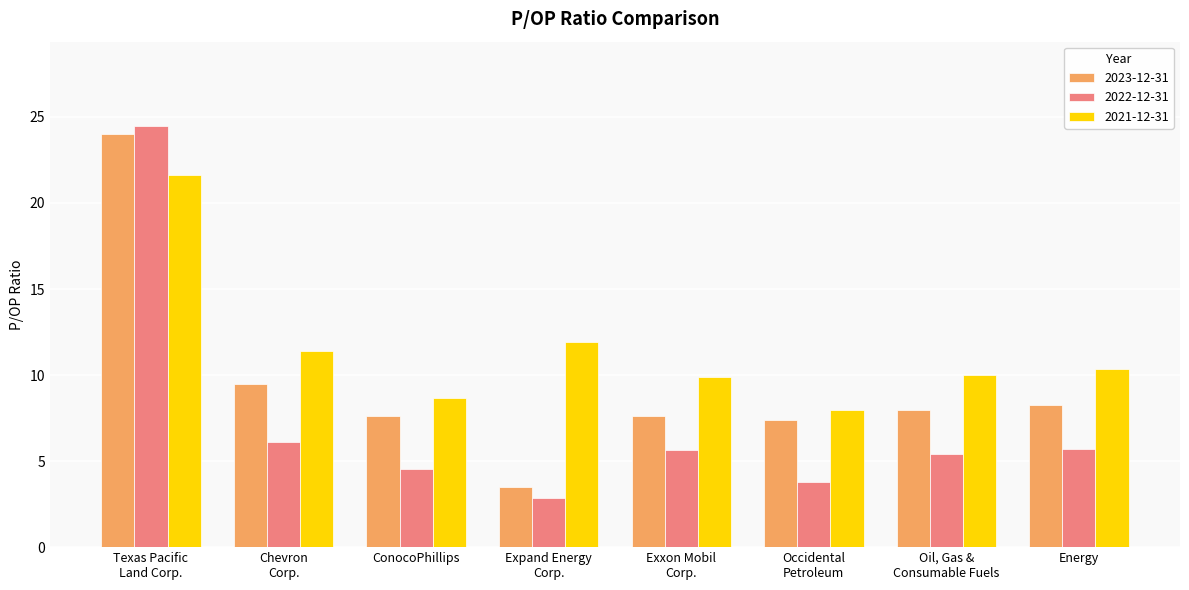

Which category has the lowest value in the 2021-12-31 series?

Occidental
Petroleum